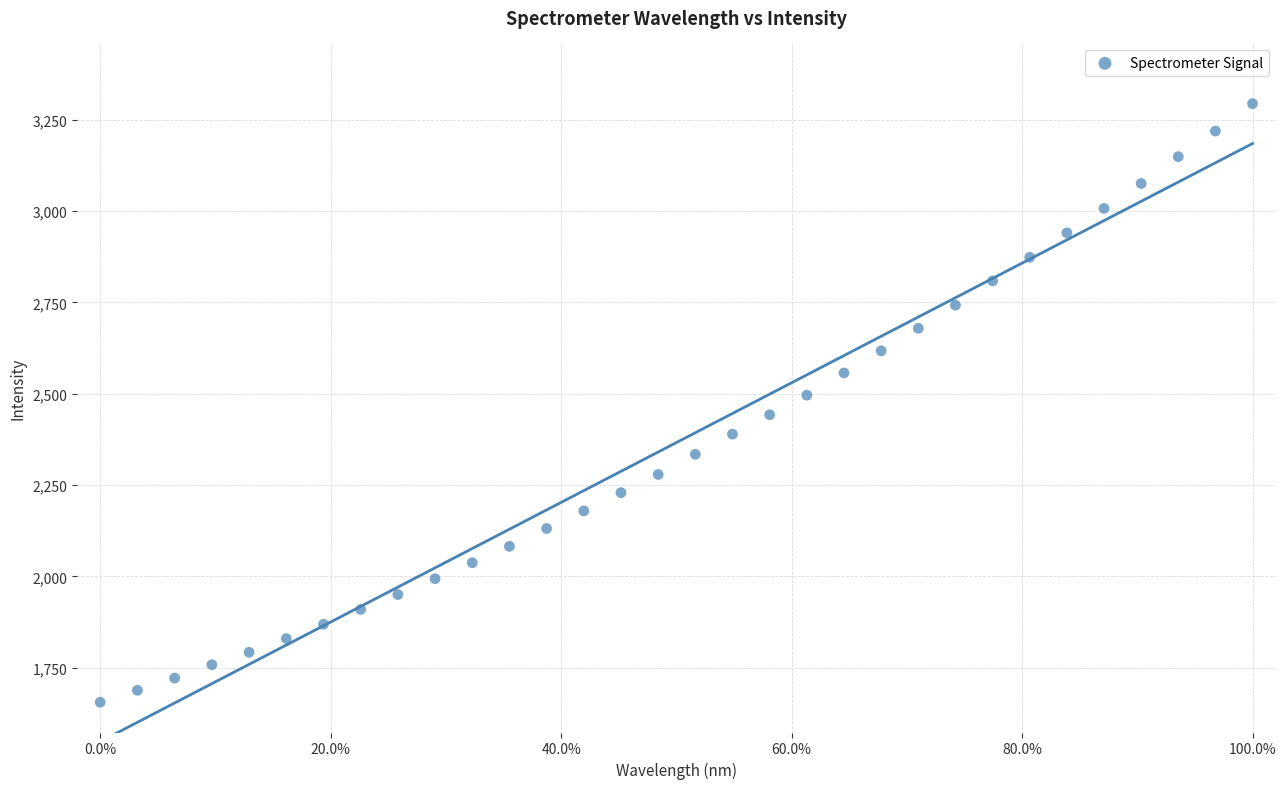

What is the range of Y values (max minus min)?

1638.8